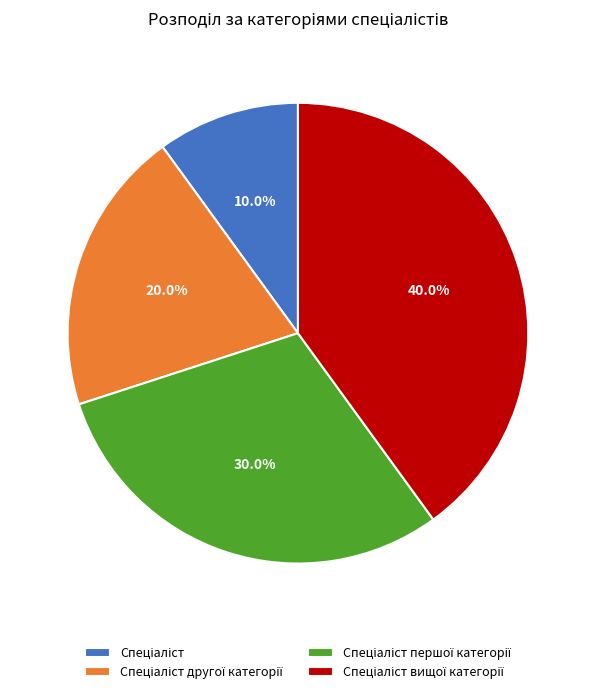

Is there a majority slice in this chart?

No